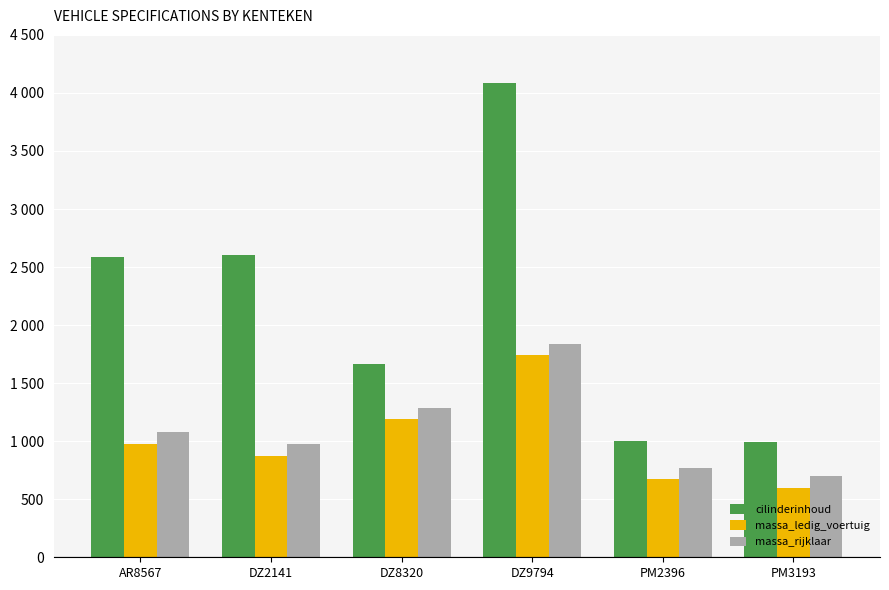

Does the chart contain stacked bars?

No